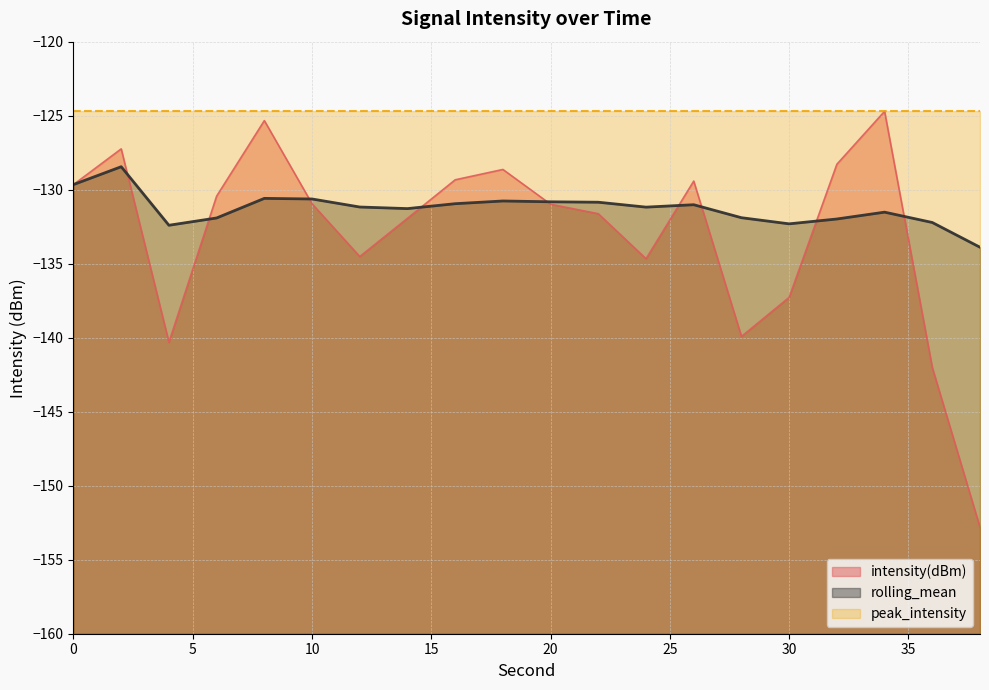

Which series has the widest spread of values?

intensity(dBm)